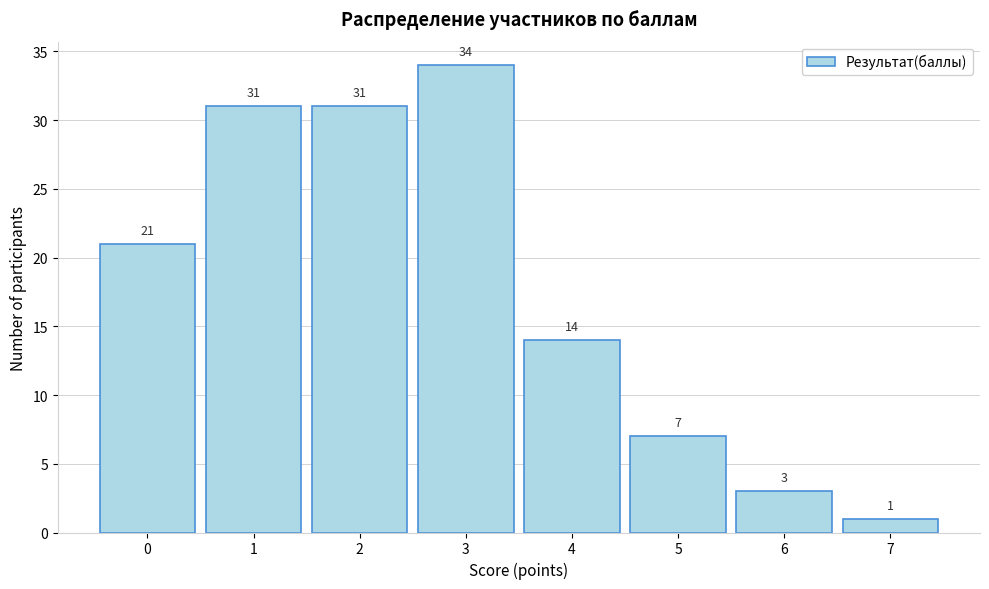

Reading left to right, what are all the values shown in this chart?

0=21	1=31	2=31	3=34	4=14	5=7	6=3	7=1